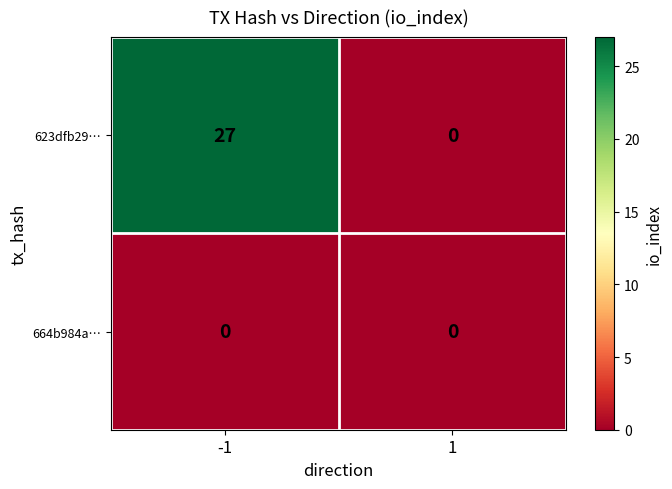

Which series has the largest total across all categories?

623dfb29…